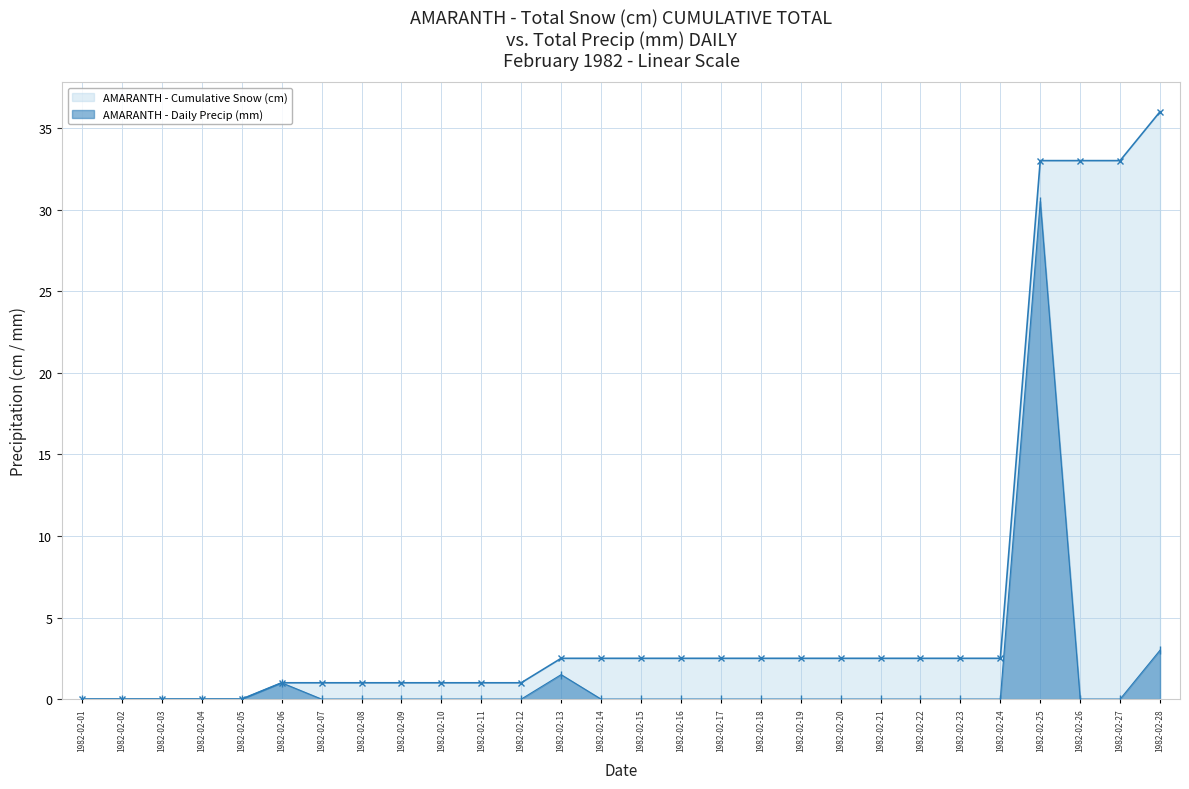

Reading left to right, list all the values displayed in this chart.

AMARANTH - Cumulative Snow (cm): 1982-02-01=0.0	1982-02-02=0.0	1982-02-03=0.0	1982-02-04=0.0	1982-02-05=0.0	1982-02-06=1.0	1982-02-07=1.0	1982-02-08=1.0	1982-02-09=1.0	1982-02-10=1.0	1982-02-11=1.0	1982-02-12=1.0	1982-02-13=2.5	1982-02-14=2.5	1982-02-15=2.5	1982-02-16=2.5	1982-02-17=2.5	1982-02-18=2.5	1982-02-19=2.5	1982-02-20=2.5	1982-02-21=2.5	1982-02-22=2.5	1982-02-23=2.5	1982-02-24=2.5	1982-02-25=33.0	1982-02-26=33.0	1982-02-27=33.0	1982-02-28=36.0
AMARANTH - Daily Precip (mm): 1982-02-01=0.0	1982-02-02=0.0	1982-02-03=0.0	1982-02-04=0.0	1982-02-05=0.0	1982-02-06=1.0	1982-02-07=0.0	1982-02-08=0.0	1982-02-09=0.0	1982-02-10=0.0	1982-02-11=0.0	1982-02-12=0.0	1982-02-13=1.5	1982-02-14=0.0	1982-02-15=0.0	1982-02-16=0.0	1982-02-17=0.0	1982-02-18=0.0	1982-02-19=0.0	1982-02-20=0.0	1982-02-21=0.0	1982-02-22=0.0	1982-02-23=0.0	1982-02-24=0.0	1982-02-25=30.5	1982-02-26=0.0	1982-02-27=0.0	1982-02-28=3.0